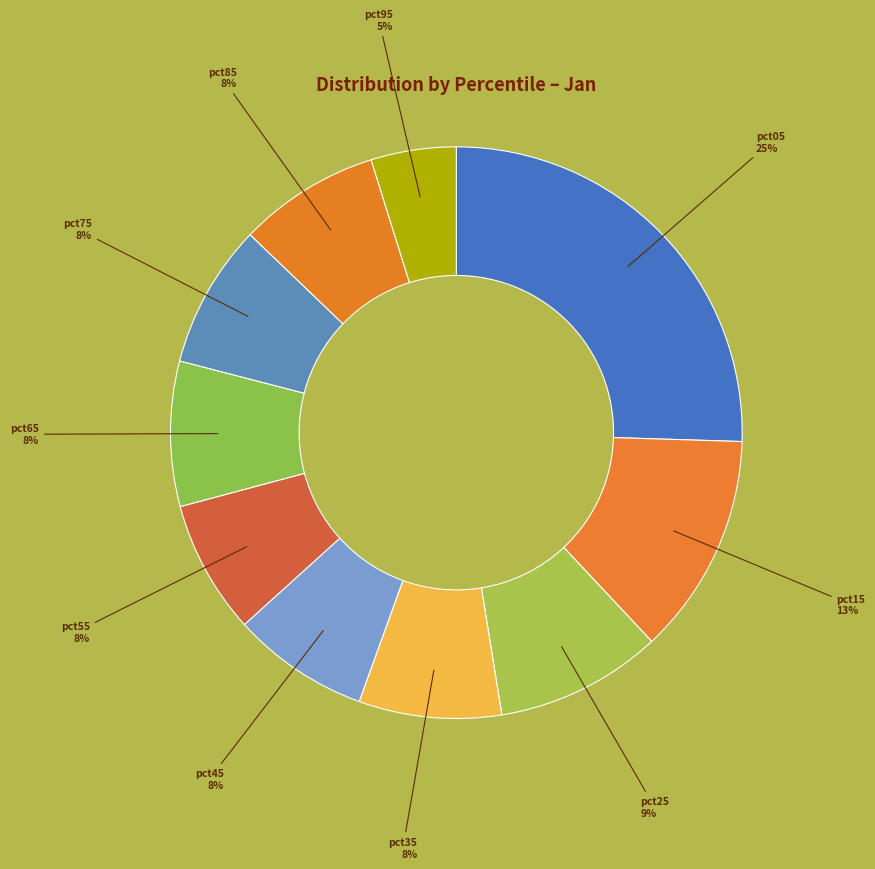

Does any single category account for the majority?

No